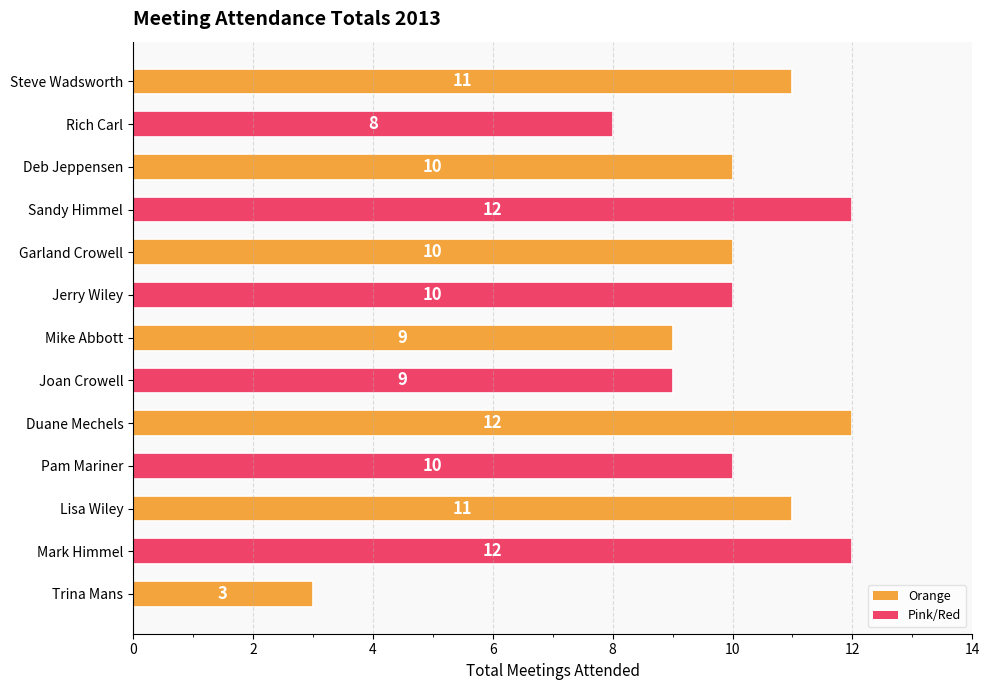

Reading top to bottom, extract all data points from this chart.

Steve Wadsworth=11	Rich Carl=8	Deb Jeppensen=10	Sandy Himmel=12	Garland Crowell=10	Jerry Wiley=10	Mike Abbott=9	Joan Crowell=9	Duane Mechels=12	Pam Mariner=10	Lisa Wiley=11	Mark Himmel=12	Trina Mans=3